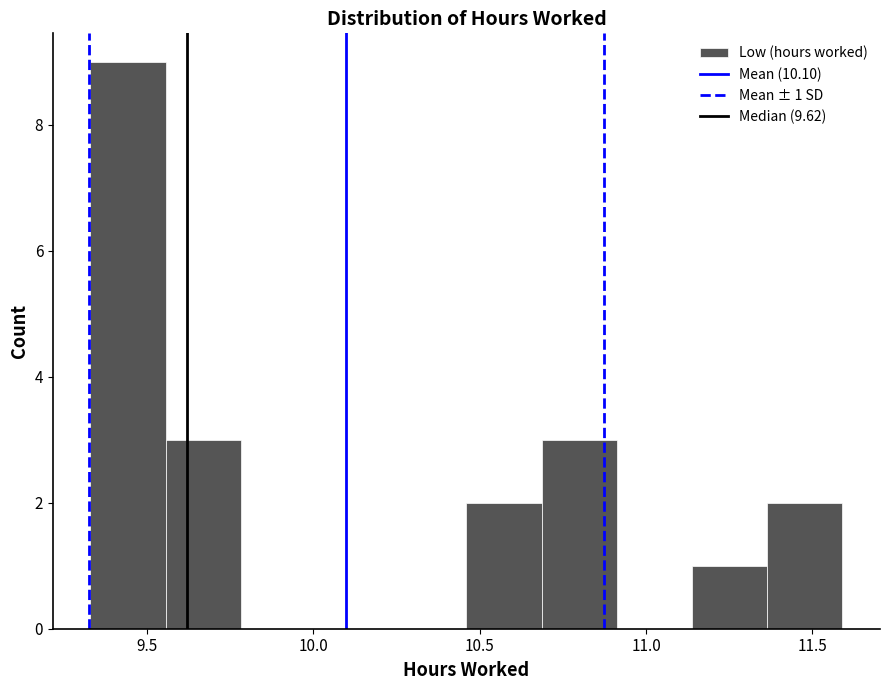

Which range on the x-axis has the tallest bar?

9.35 to 9.55